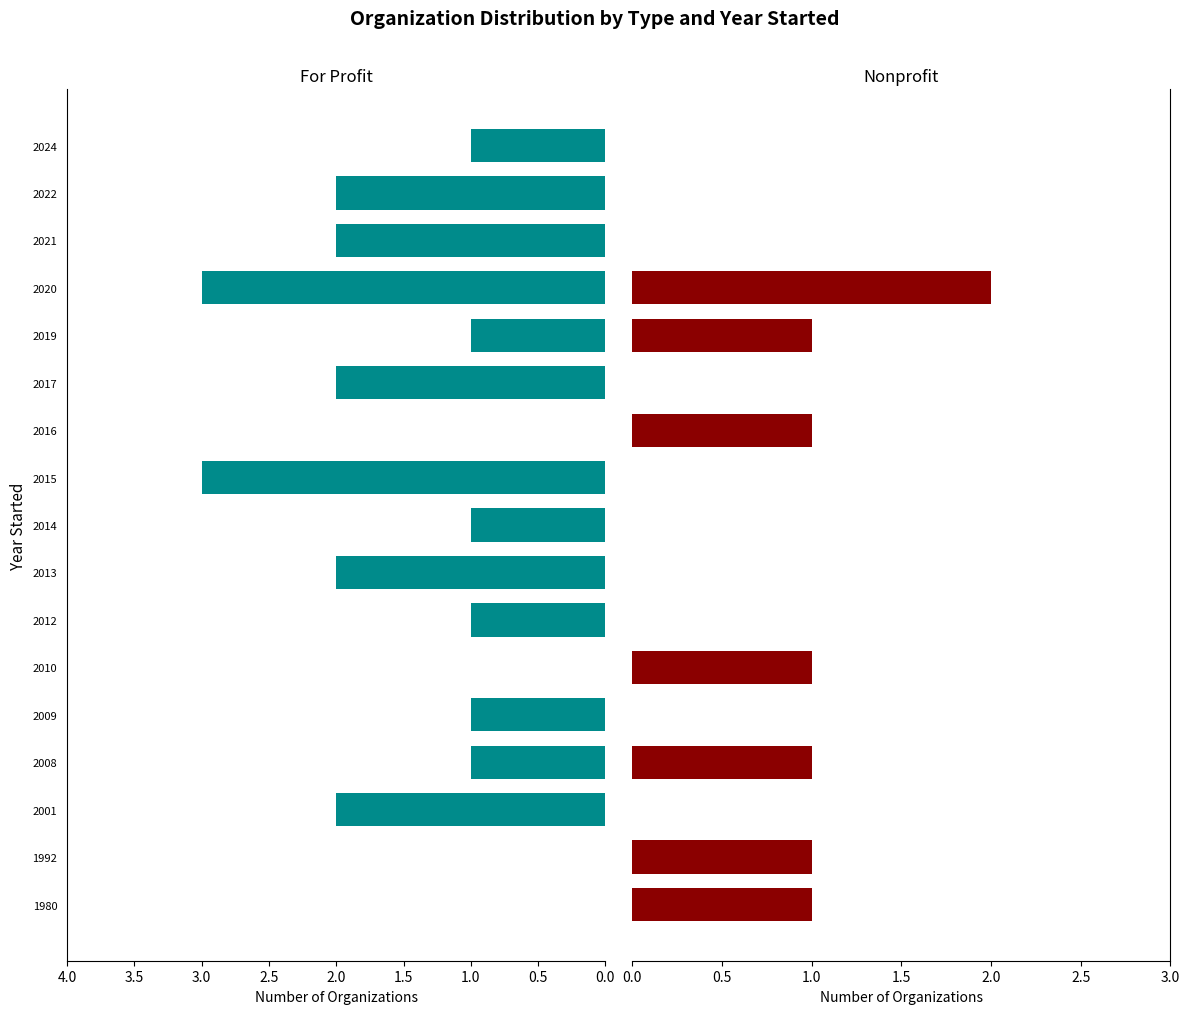

What is the total value across all series at 2022?

2